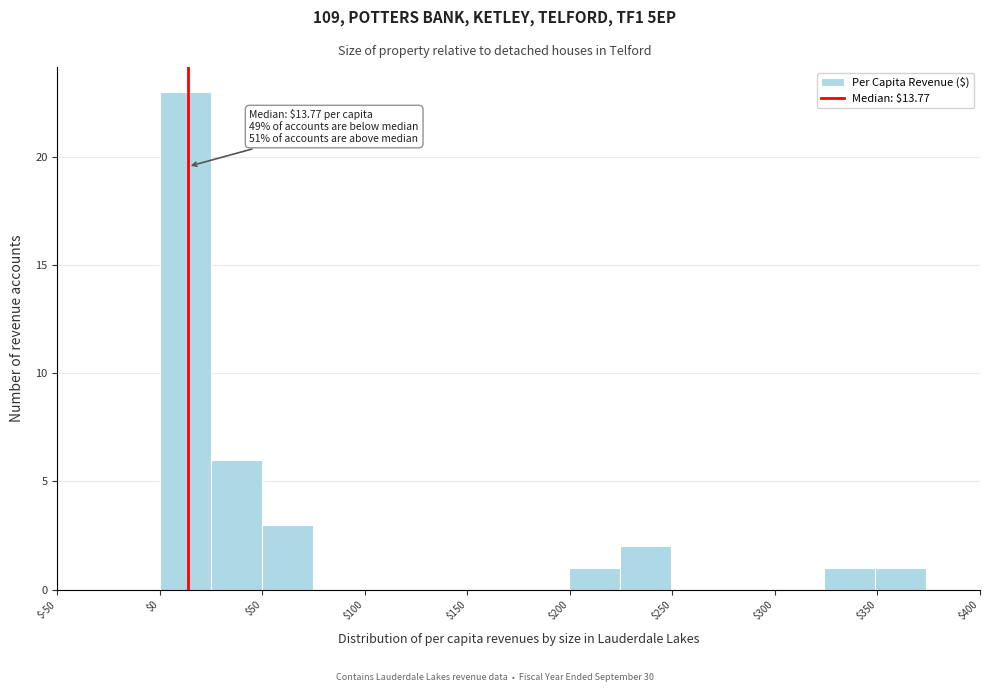

Which range on the x-axis has the tallest bar?

0 to 25